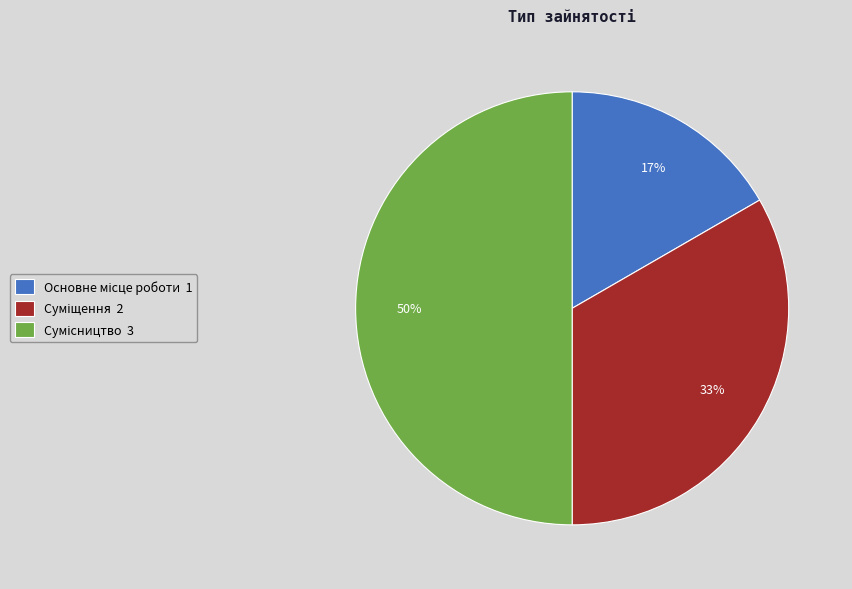

To the nearest percent, what is the difference between the largest and smallest slice percentages?

33%